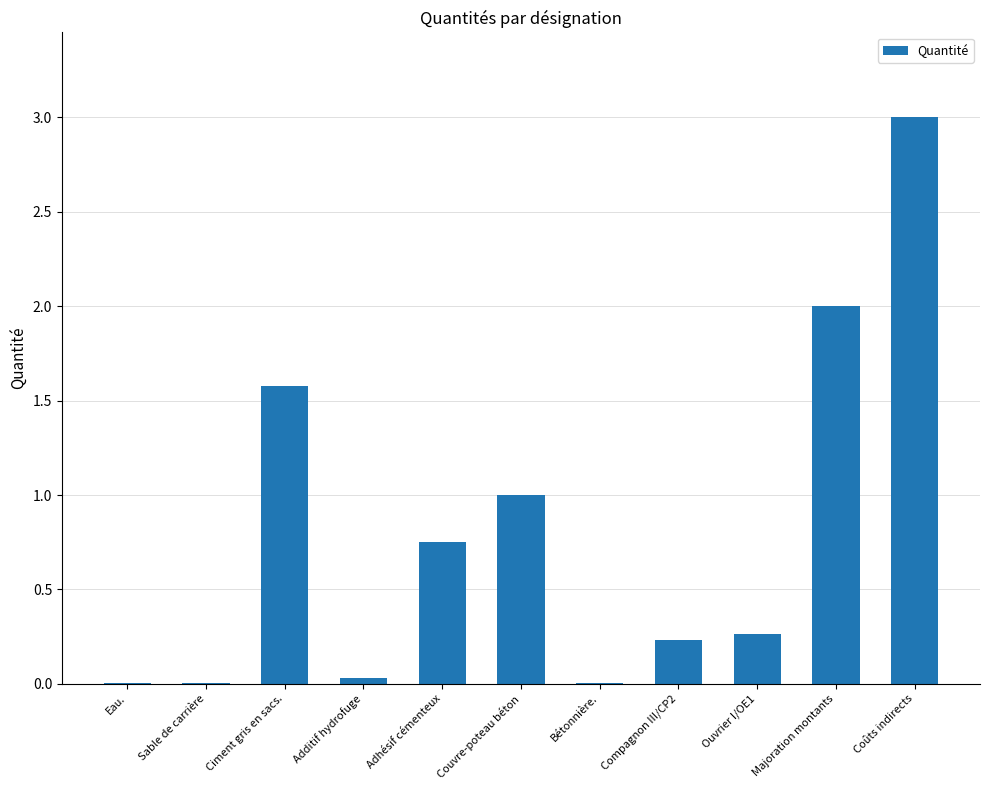

The chart shows a value of 0.0 at Sable de carrière. True or false?

True